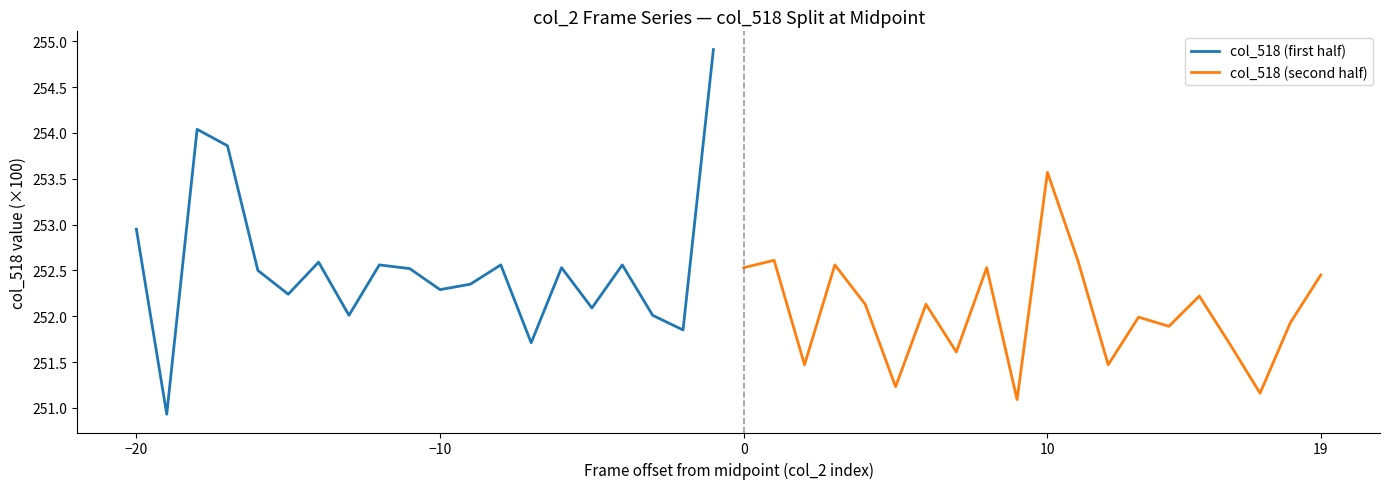

Is it true that col_518 (second half) equals 252.0 at 13?

True